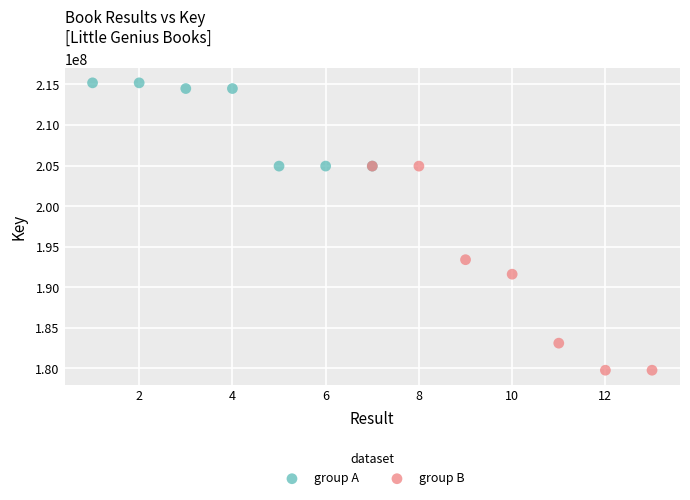

Which series reaches the maximum Y coordinate?

group A